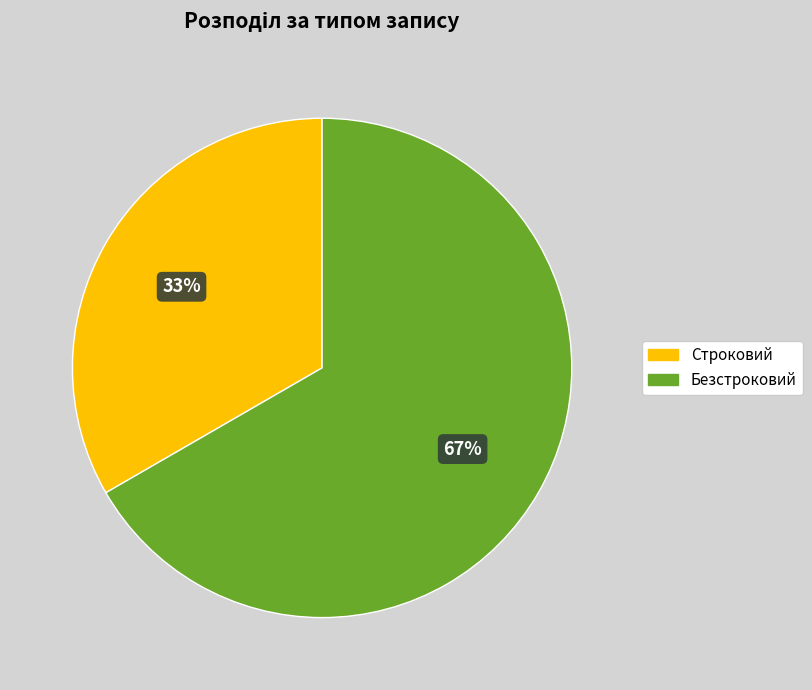

To the nearest percent, what is the combined percentage of Строковий and Безстроковий?

100%